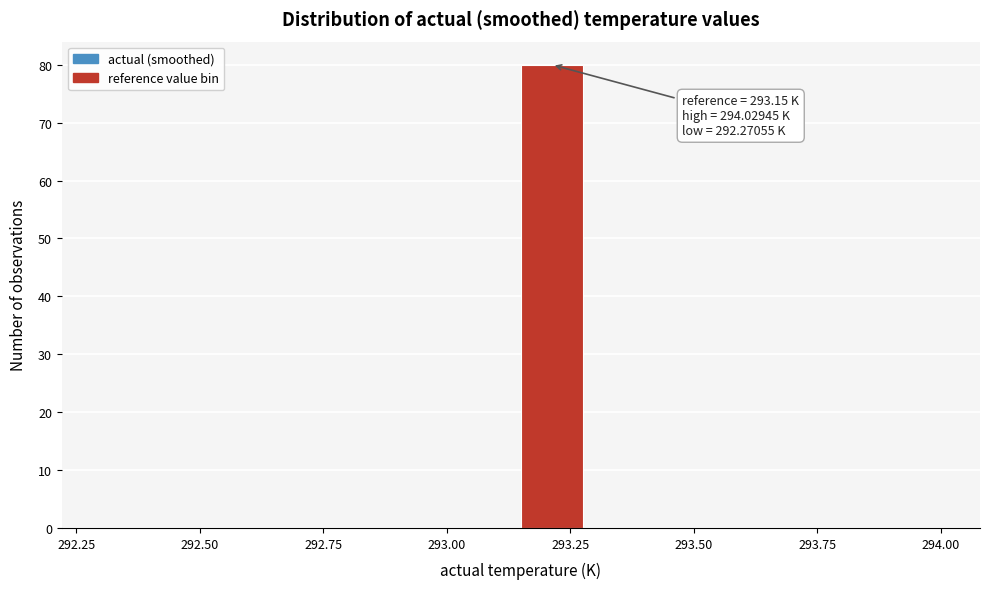

Around what value on the x-axis is the tallest bar? Give the approximate position of its centre, as read against the axis.

293.20